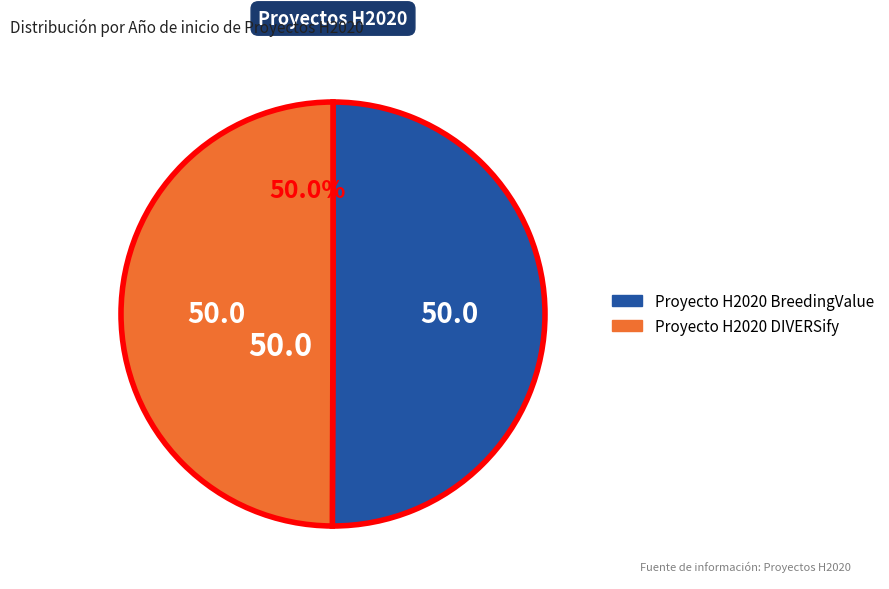

What is the ratio of the value at Proyecto H2020 DIVERSify to the value at Proyecto H2020 BreedingValue?

1.0